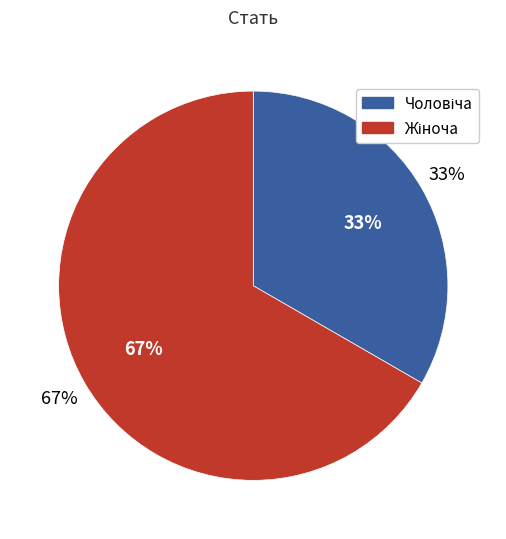

What is the change in value from Чоловіча to Жіноча?

+1